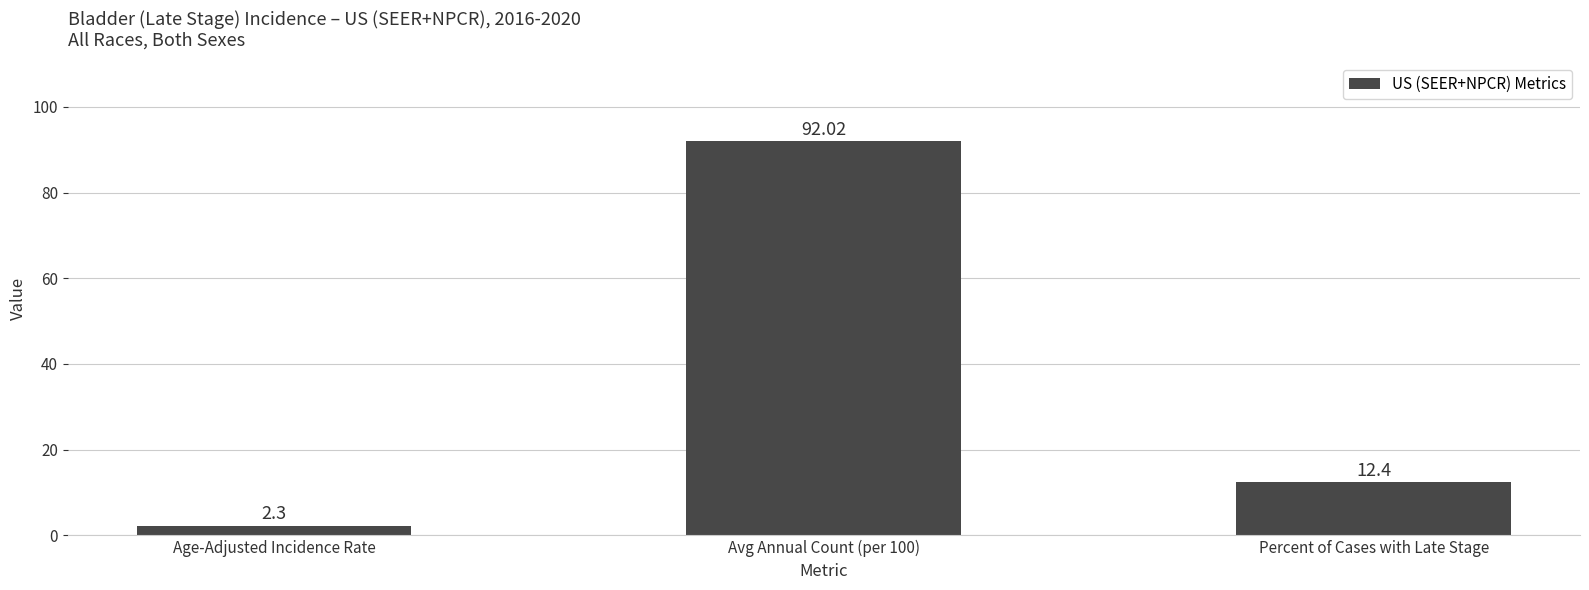

Rank the categories by value from highest to lowest.

Avg Annual Count (per 100), Percent of Cases with Late Stage, Age-Adjusted Incidence Rate